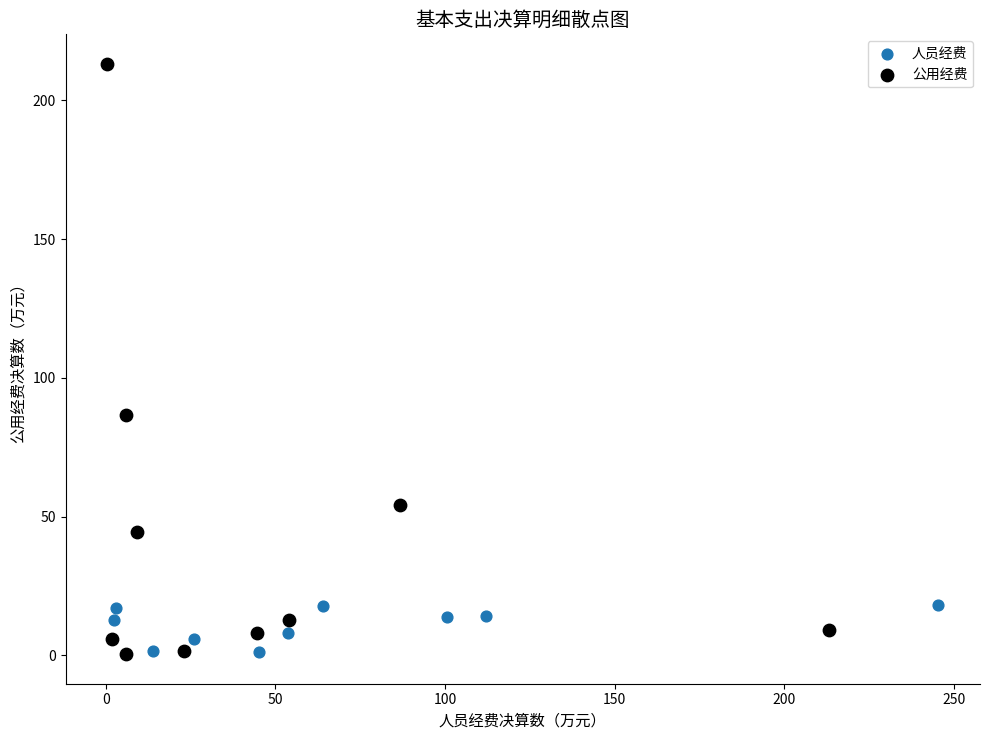

Which series has the widest spread of Y values?

公用经费